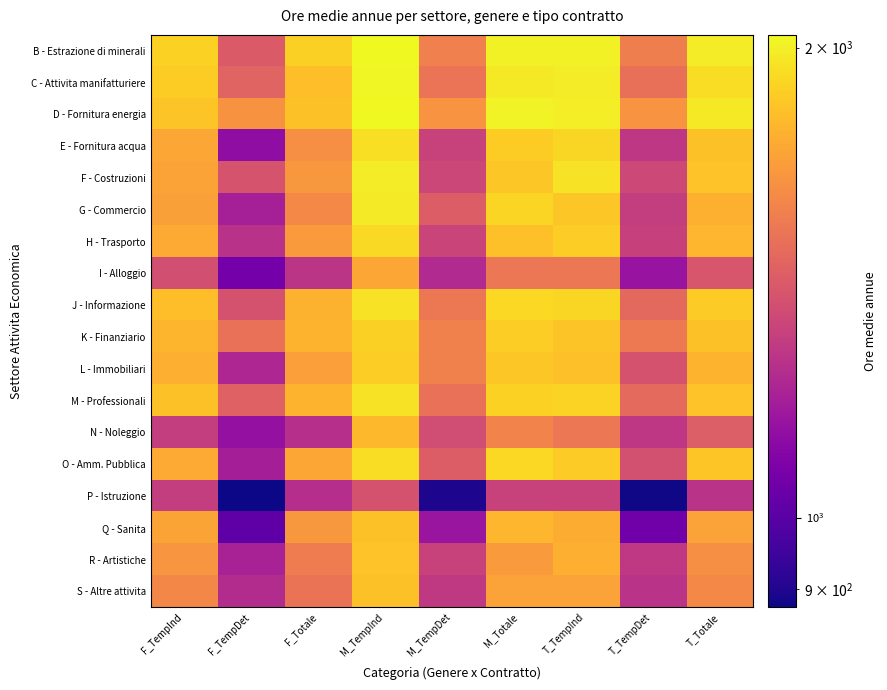

Reading right to left, list all the values displayed in this chart.

B - Estrazione di minerali: T_Totale=1986	T_TempDet=1565	T_TempInd=2006	M_Totale=2010	M_TempDet=1570	M_TempInd=2035	F_Totale=1881	F_TempDet=1416	F_TempInd=1885
C - Attivita manifatturiere: T_Totale=1932	T_TempDet=1501	T_TempInd=1986	M_Totale=1973	M_TempDet=1521	M_TempInd=2027	F_Totale=1815	F_TempDet=1455	F_TempInd=1868
D - Fornitura energia: T_Totale=1976	T_TempDet=1649	T_TempInd=1997	M_Totale=2014	M_TempDet=1650	M_TempInd=2038	F_Totale=1825	F_TempDet=1643	F_TempInd=1835
E - Fornitura acqua: T_Totale=1827	T_TempDet=1277	T_TempInd=1903	M_Totale=1868	M_TempDet=1322	M_TempInd=1938	F_Totale=1629	F_TempDet=1128	F_TempInd=1726
F - Costruzioni: T_Totale=1828	T_TempDet=1344	T_TempInd=1952	M_Totale=1850	M_TempDet=1340	M_TempInd=1988	F_Totale=1662	F_TempDet=1390	F_TempInd=1707
G - Commercio: T_Totale=1762	T_TempDet=1302	T_TempInd=1852	M_Totale=1899	M_TempDet=1423	M_TempInd=1979	F_Totale=1605	F_TempDet=1194	F_TempInd=1698
H - Trasporto: T_Totale=1785	T_TempDet=1316	T_TempInd=1873	M_Totale=1819	M_TempDet=1329	M_TempInd=1916	F_Totale=1673	F_TempDet=1259	F_TempInd=1735
I - Alloggio: T_Totale=1398	T_TempDet=1150	T_TempInd=1534	M_Totale=1531	M_TempDet=1228	M_TempInd=1722	F_Totale=1269	F_TempDet=1059	F_TempInd=1369
J - Informazione: T_Totale=1859	T_TempDet=1475	T_TempInd=1903	M_Totale=1911	M_TempDet=1536	M_TempInd=1950	F_Totale=1764	F_TempDet=1385	F_TempInd=1814
K - Finanziario: T_Totale=1826	T_TempDet=1542	T_TempInd=1834	M_Totale=1872	M_TempDet=1574	M_TempInd=1880	F_Totale=1771	F_TempDet=1509	F_TempInd=1779
L - Immobiliari: T_Totale=1771	T_TempDet=1381	T_TempInd=1817	M_Totale=1847	M_TempDet=1573	M_TempInd=1875	F_Totale=1690	F_TempDet=1218	F_TempInd=1754
M - Professionali: T_Totale=1833	T_TempDet=1476	T_TempInd=1892	M_Totale=1887	M_TempDet=1507	M_TempInd=1950	F_Totale=1771	F_TempDet=1442	F_TempInd=1827
N - Noleggio: T_Totale=1428	T_TempDet=1277	T_TempInd=1534	M_Totale=1584	M_TempDet=1362	M_TempInd=1787	F_Totale=1248	F_TempDet=1139	F_TempInd=1303
O - Amm. Pubblica: T_Totale=1845	T_TempDet=1372	T_TempInd=1860	M_Totale=1911	M_TempDet=1427	M_TempInd=1930	F_Totale=1726	F_TempDet=1187	F_TempInd=1736
P - Istruzione: T_Totale=1263	T_TempDet=881	T_TempInd=1322	M_Totale=1319	M_TempDet=896	M_TempInd=1385	F_Totale=1246	F_TempDet=876	F_TempInd=1303
Q - Sanita: T_Totale=1700	T_TempDet=1051	T_TempInd=1747	M_Totale=1786	M_TempDet=1153	M_TempInd=1827	F_Totale=1664	F_TempDet=1013	F_TempInd=1713
R - Artistiche: T_Totale=1625	T_TempDet=1281	T_TempInd=1752	M_Totale=1676	M_TempDet=1322	M_TempInd=1830	F_Totale=1553	F_TempDet=1202	F_TempInd=1653
S - Altre attivita: T_Totale=1603	T_TempDet=1260	T_TempInd=1702	M_Totale=1703	M_TempDet=1287	M_TempInd=1824	F_Totale=1518	F_TempDet=1237	F_TempInd=1598